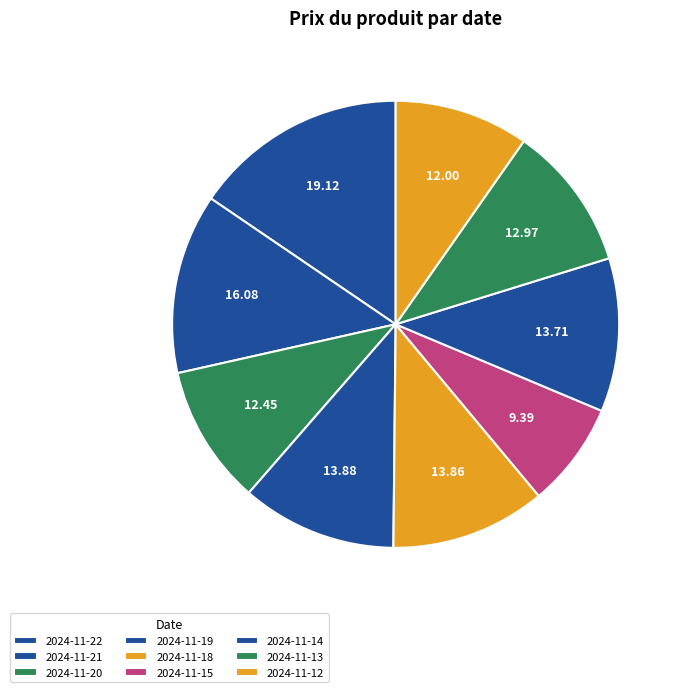

Which category has the biggest portion of the pie?

2024-11-22